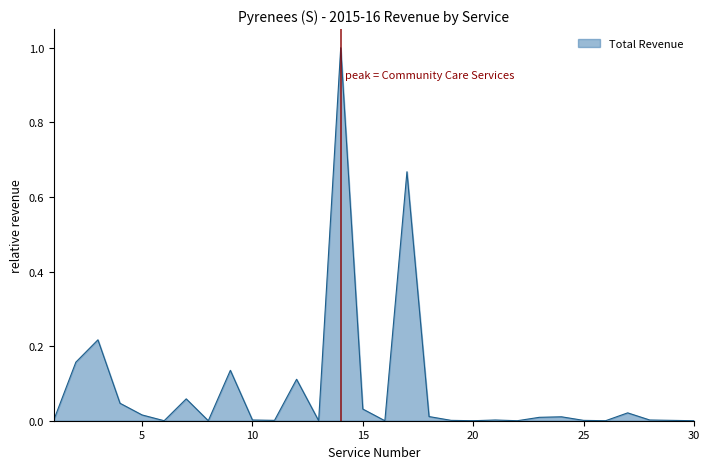

What is the maximum value shown in the chart?

1.0